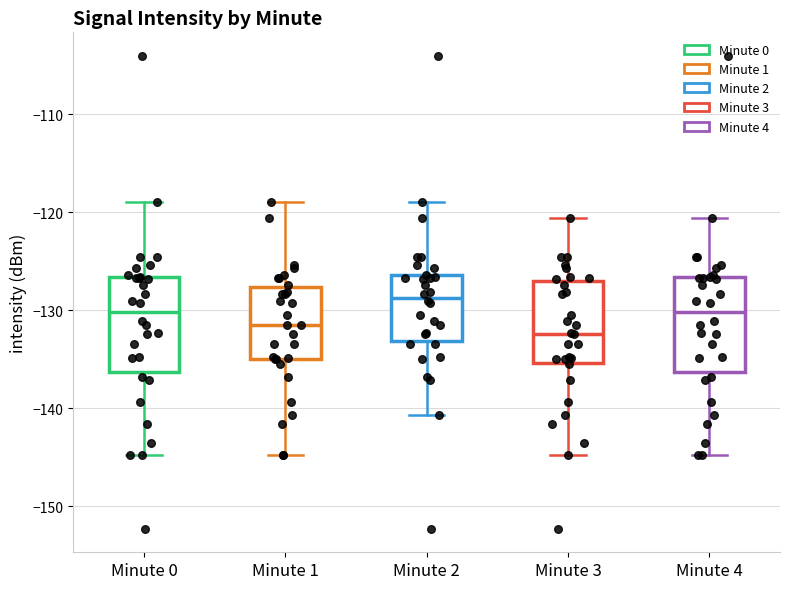

Reading left to right, transcribe this box plot: for each box, give where its median line is, the range the box spans, and where its two whiskers end, as read against the y-axis. The values are not printed on the chart, so give them approximately, as read against the axis.

Minute 0: median -130, box -136 to -127, whiskers -145 to -119
Minute 1: median -132, box -135 to -128, whiskers -145 to -119
Minute 2: median -129, box -133 to -126, whiskers -141 to -119
Minute 3: median -132, box -135 to -127, whiskers -145 to -121
Minute 4: median -130, box -136 to -127, whiskers -145 to -121